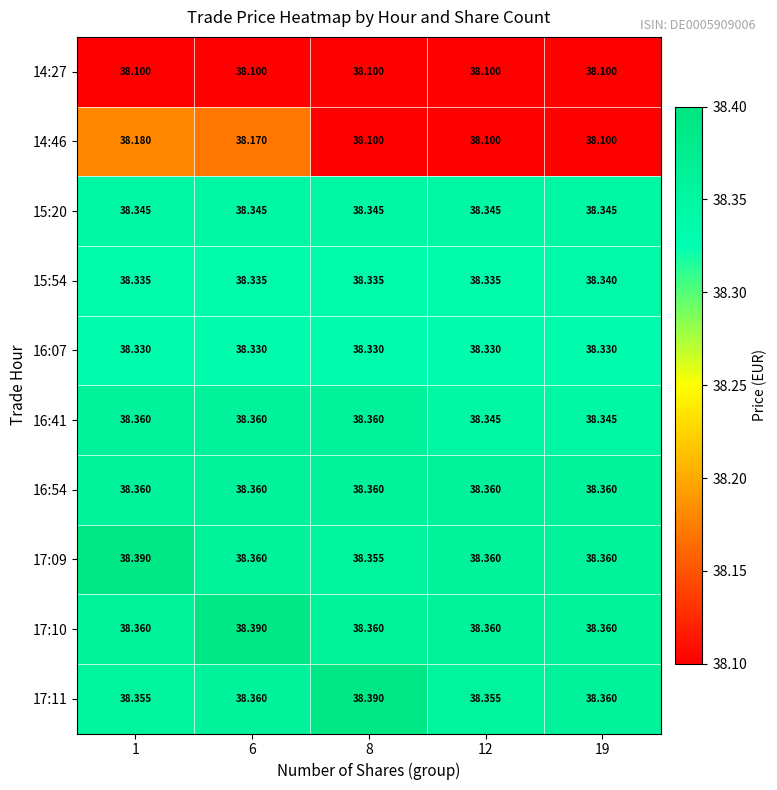

Rank the series by their maximum value, from highest to lowest.

17:09, 17:10, 17:11, 16:41, 16:54, 15:20, 15:54, 16:07, 14:46, 14:27